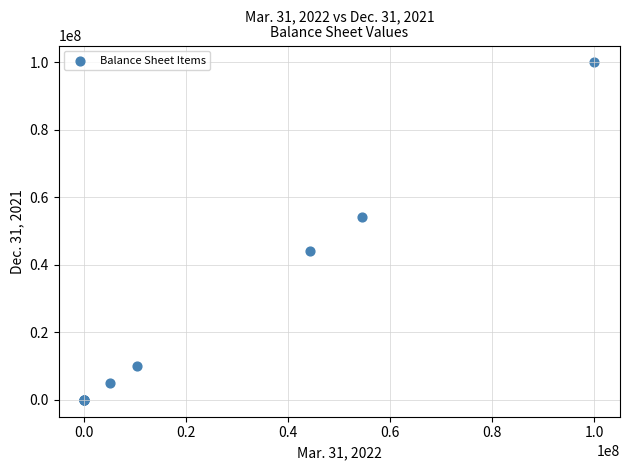

What Y value in the scatter plot is closest to 50000000?

54073000.0